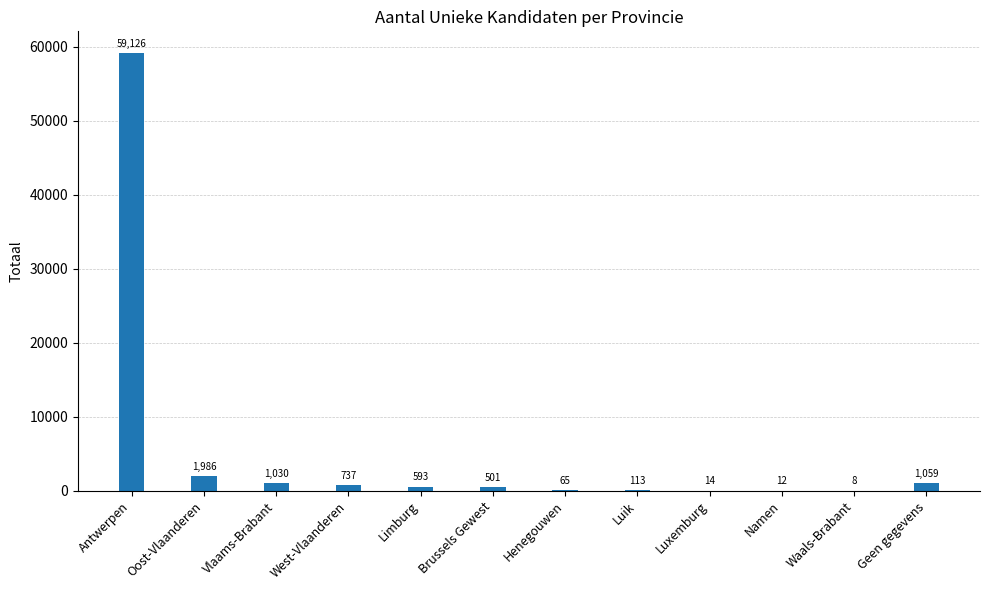

Where is the data nearest to the value 29567?

Oost-Vlaanderen